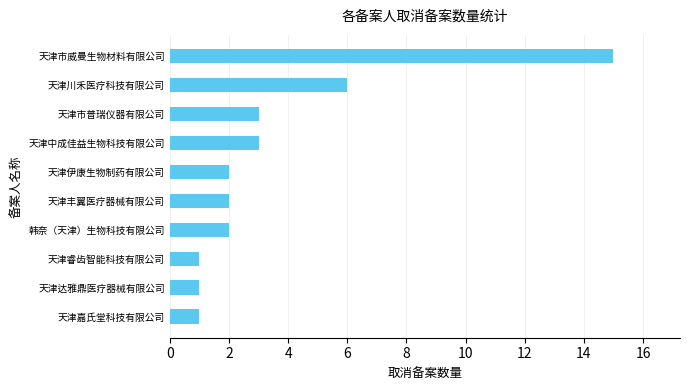

Approximately how many times larger is the value at 天津丰翼医疗器械有限公司 compared to 天津中成佳益生物科技有限公司?

0.7